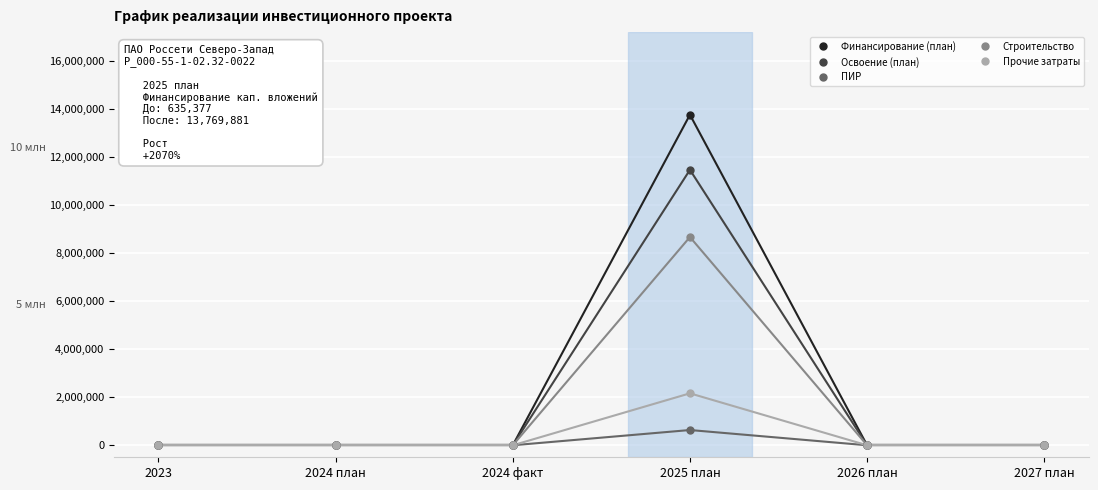

What is the highest value of the Строительство series?

8675181